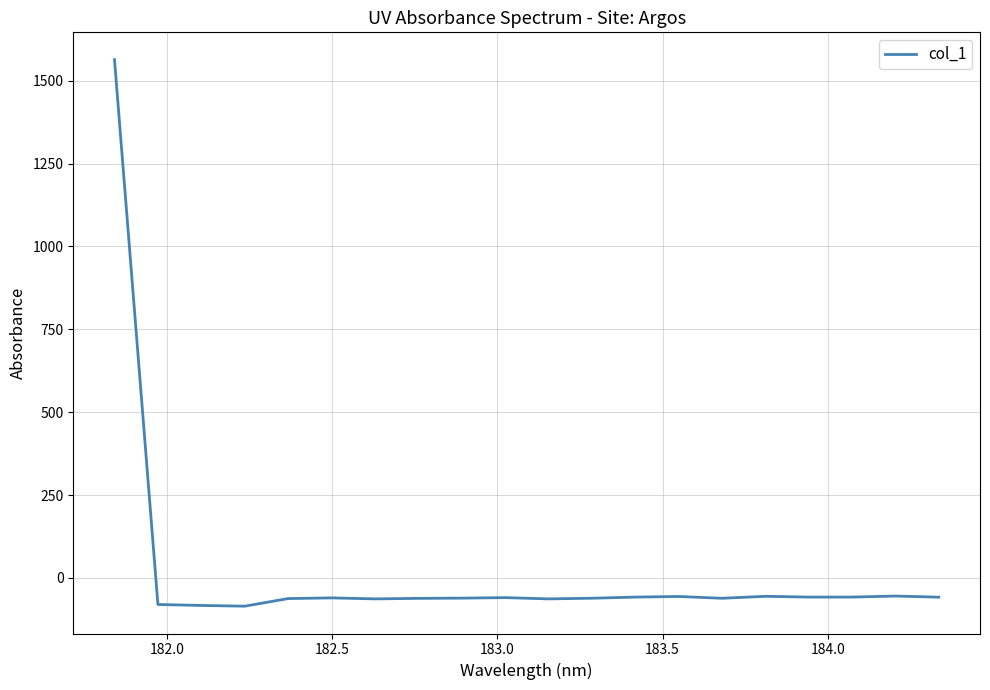

What is the greatest value displayed?

1563.6